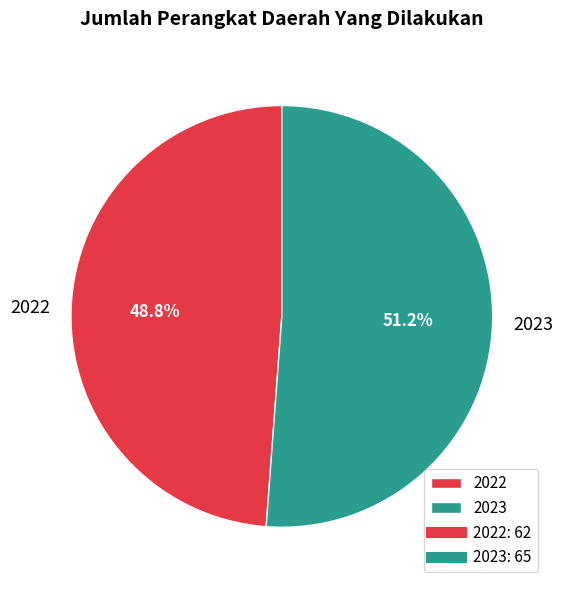

Count the number of slices in the pie.

2